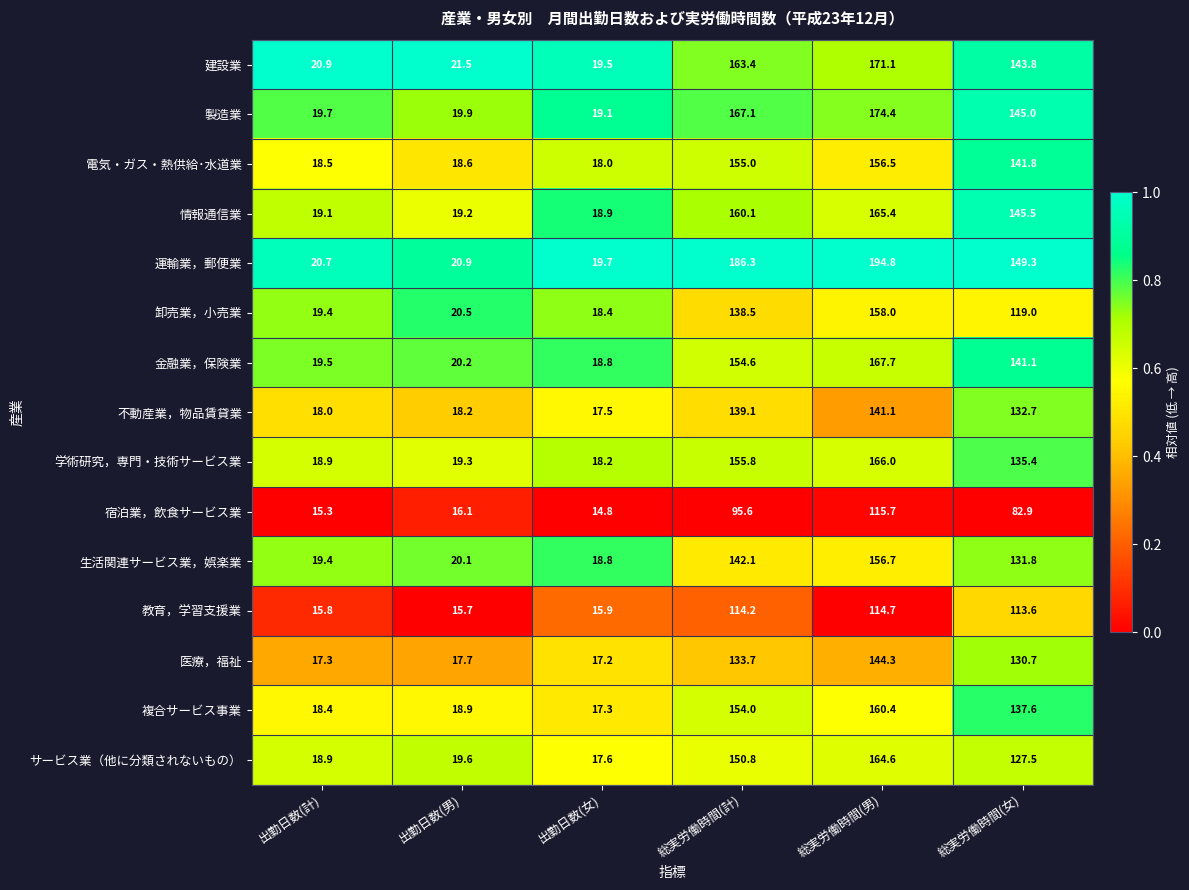

At which label does 宿泊業，飲食サービス業 first exceed 82?

総実労働時間(計)